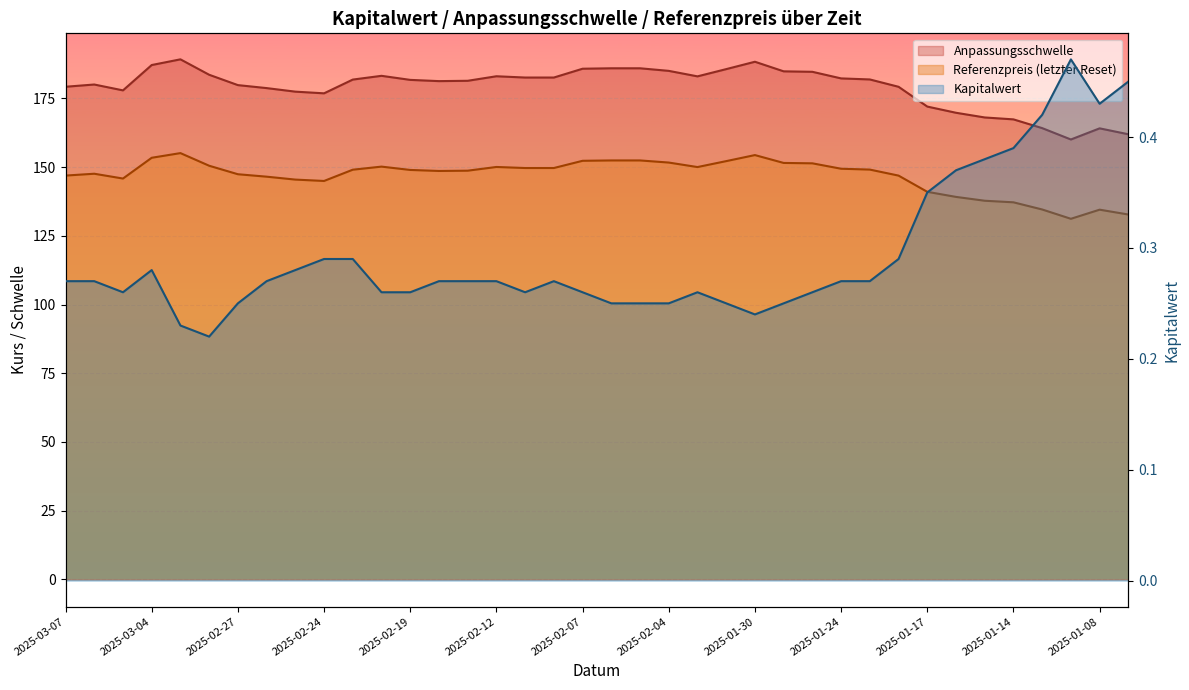

How many series are shown in this chart?

3